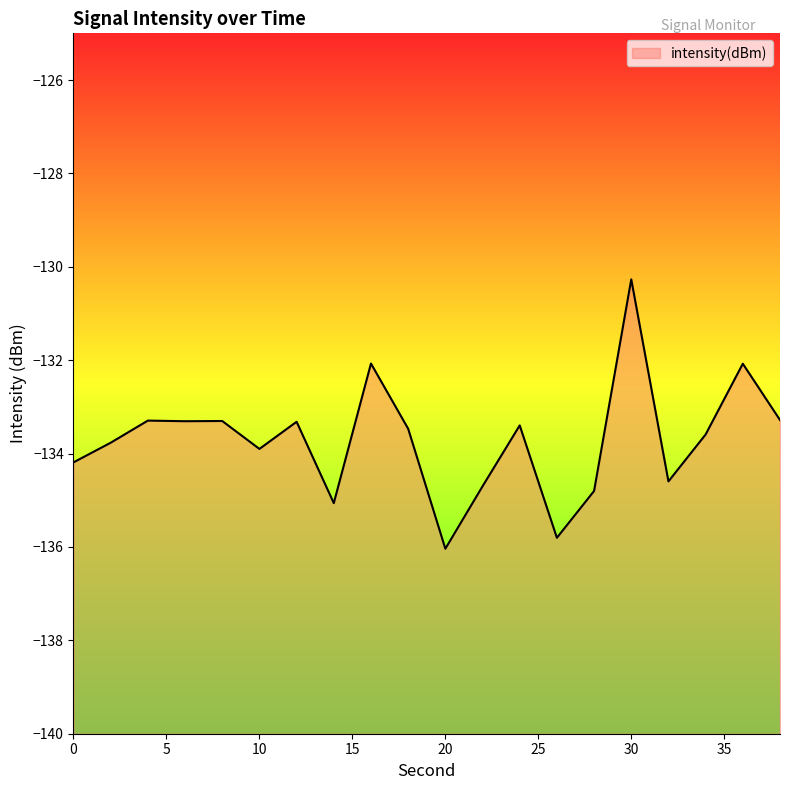

Rank the categories by value from highest to lowest.

30, 16, 36, 38, 4, 8, 6, 12, 24, 18, 34, 2, 10, 0, 32, 22, 28, 14, 26, 20